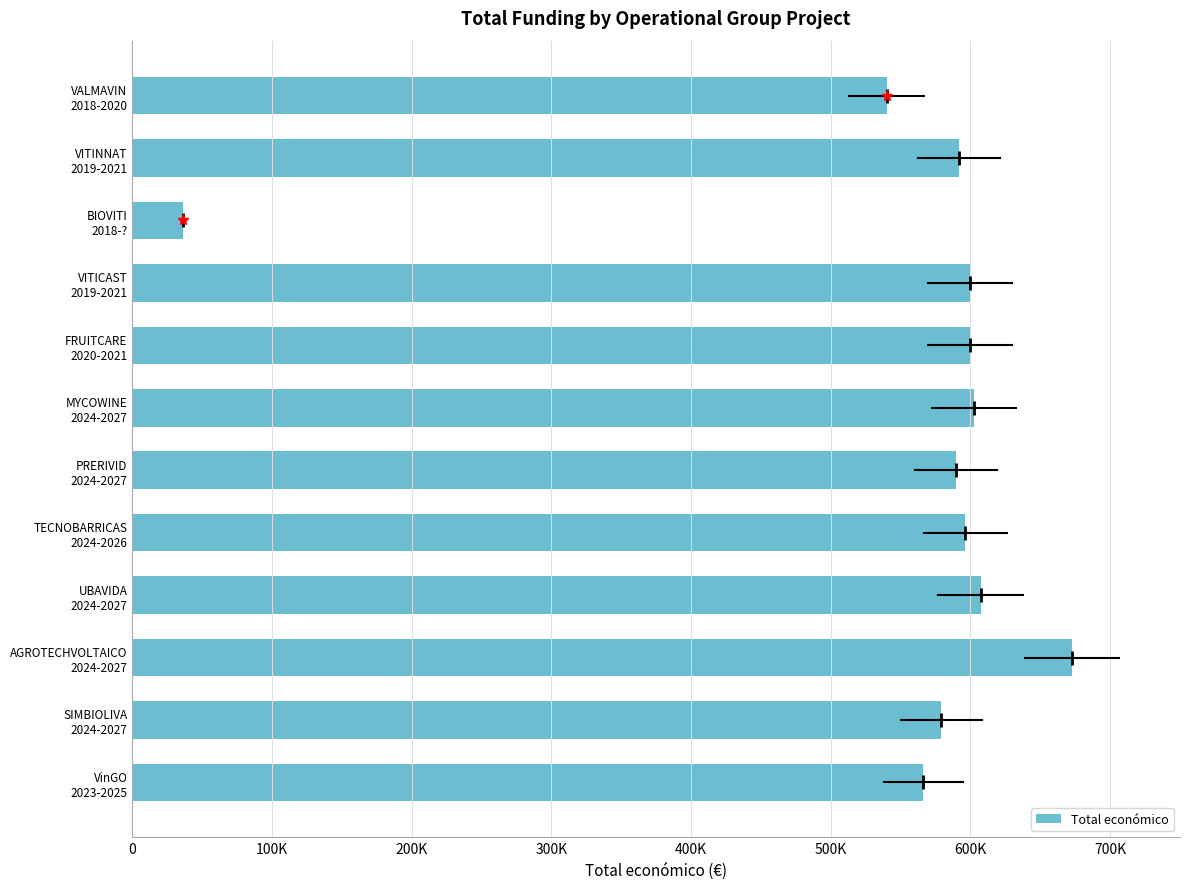

What is the sum of all values?

6582127.4